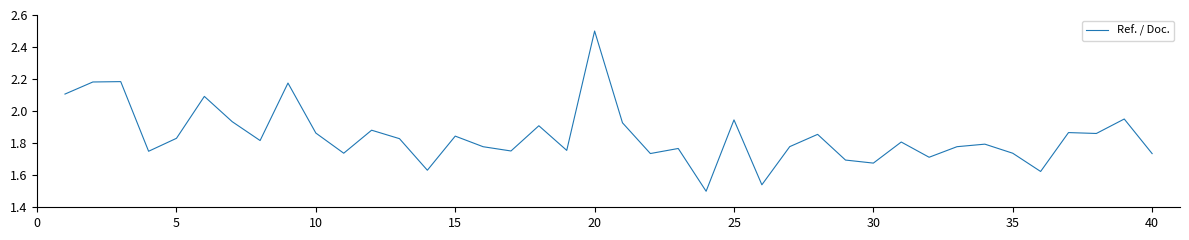

What is the difference between the maximum and minimum values?

1.0